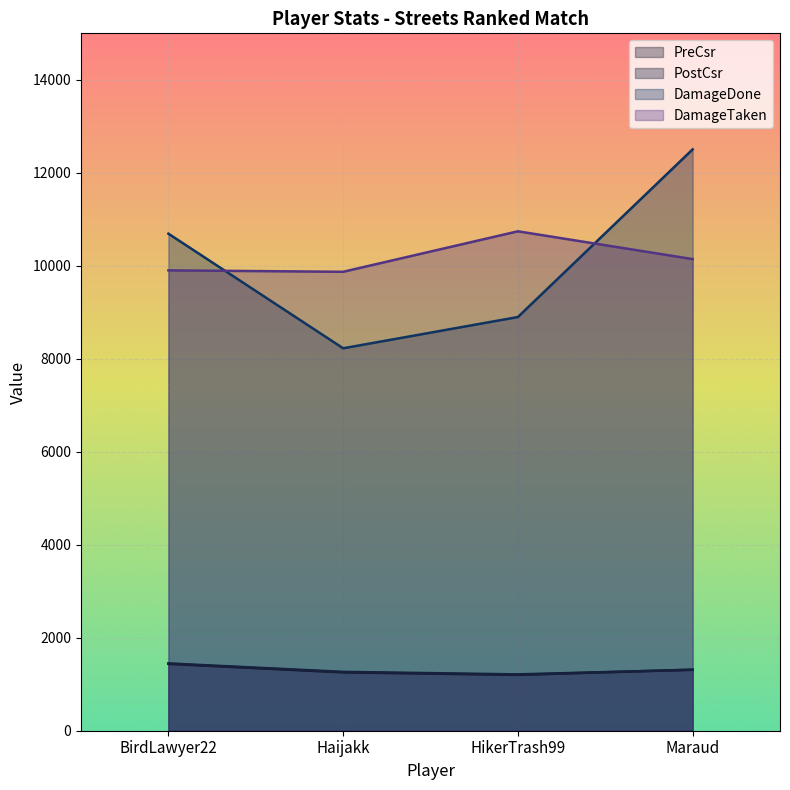

The value of PreCsr at BirdLawyer22 is 1438. True or false?

True